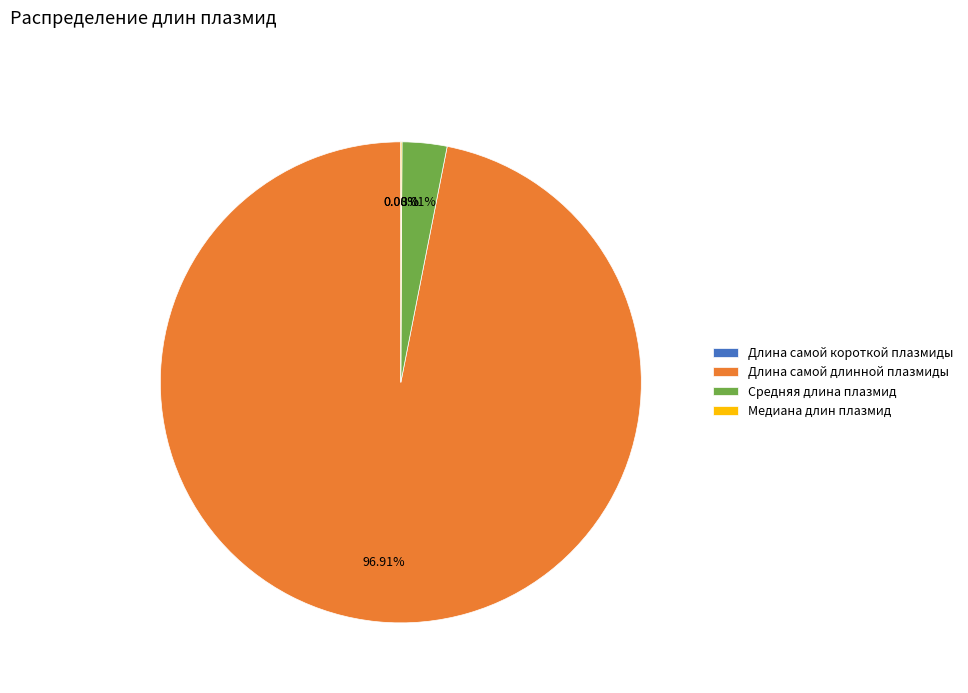

Is the sum of Средняя длина плазмид and Длина самой длинной плазмиды greater than half?

Yes